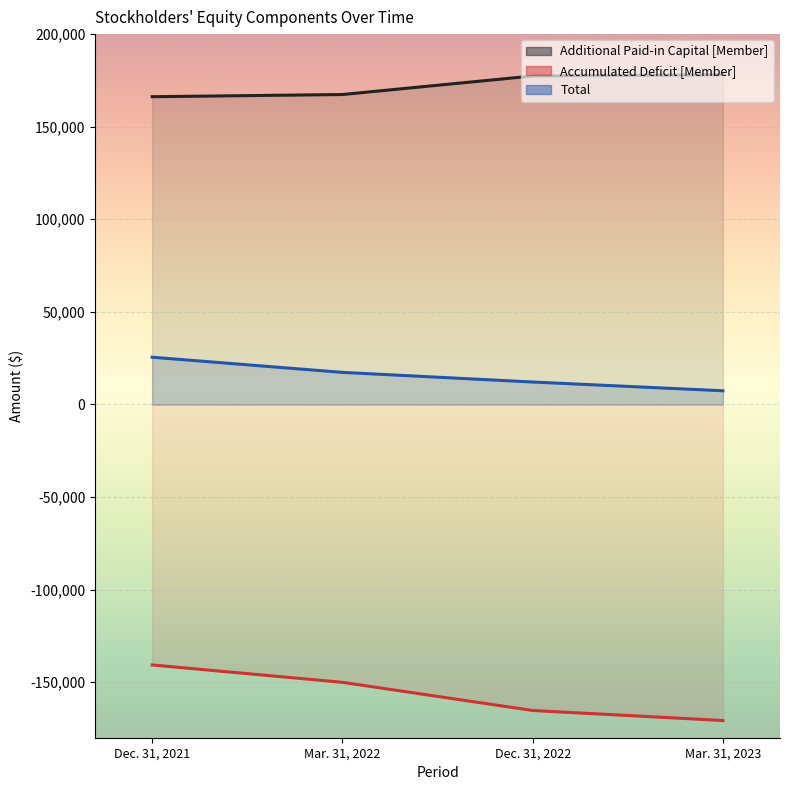

Rank the series by their average value, from lowest to highest.

Accumulated Deficit [Member], Total, Additional Paid-in Capital [Member]